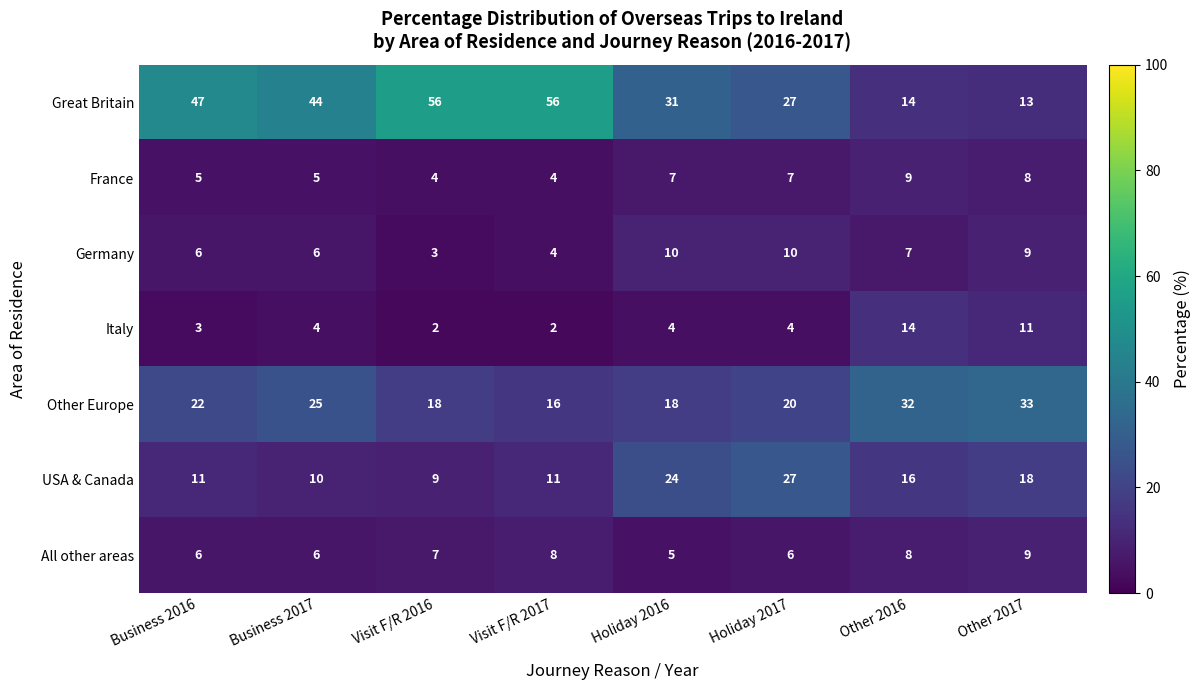

Which category has the highest value in the USA & Canada series?

Holiday 2017